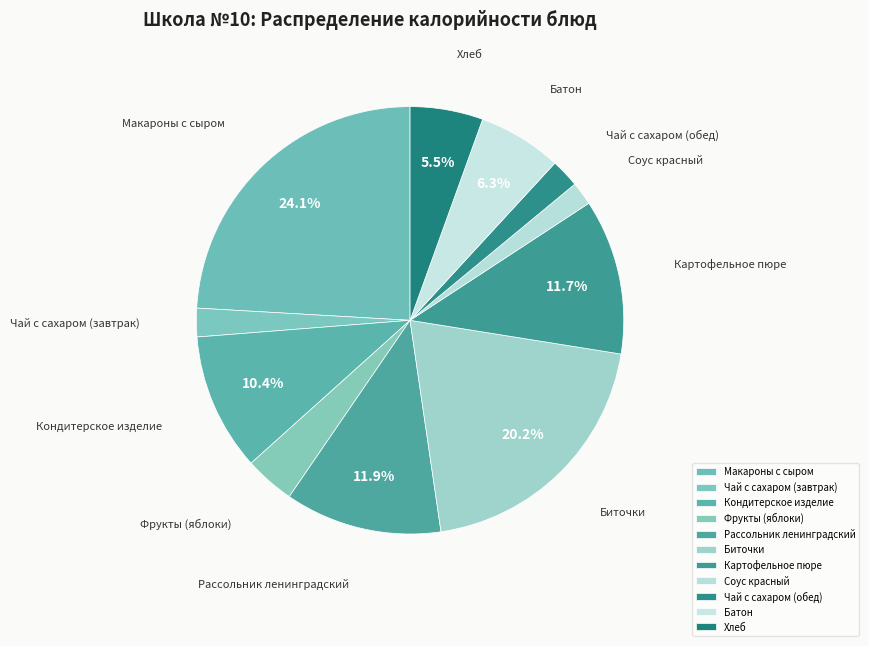

To the nearest percent, what percentage of the pie is Картофельное пюре?

12%